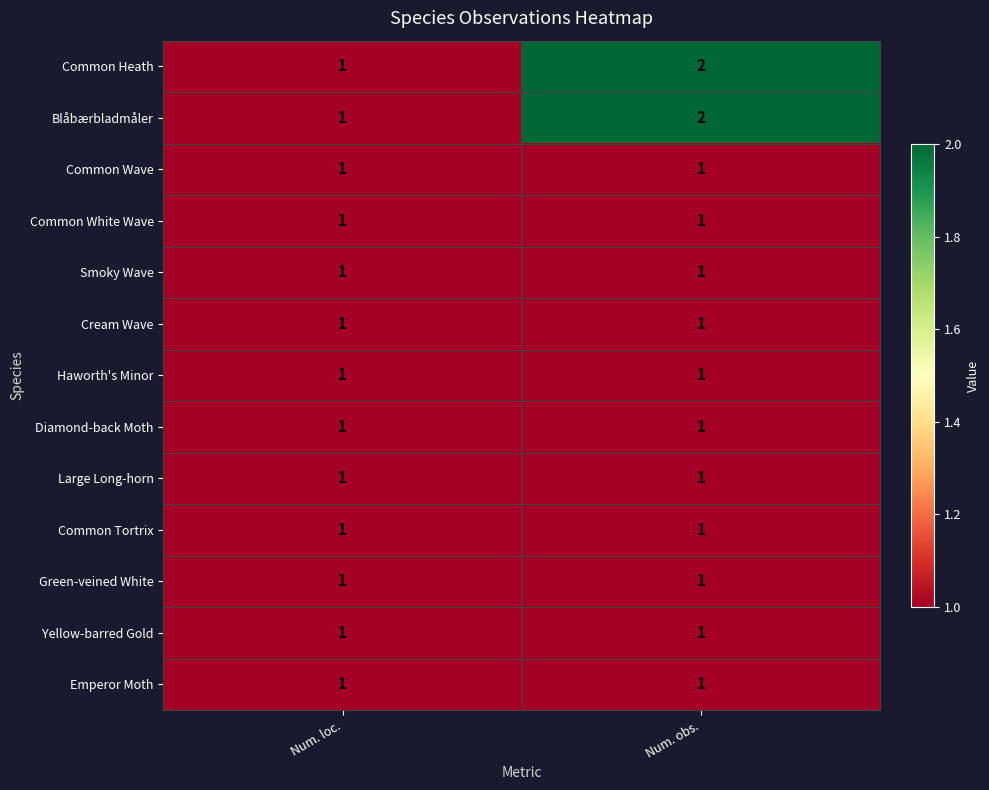

At which label is Common Heath closest to 1?

Num. loc.